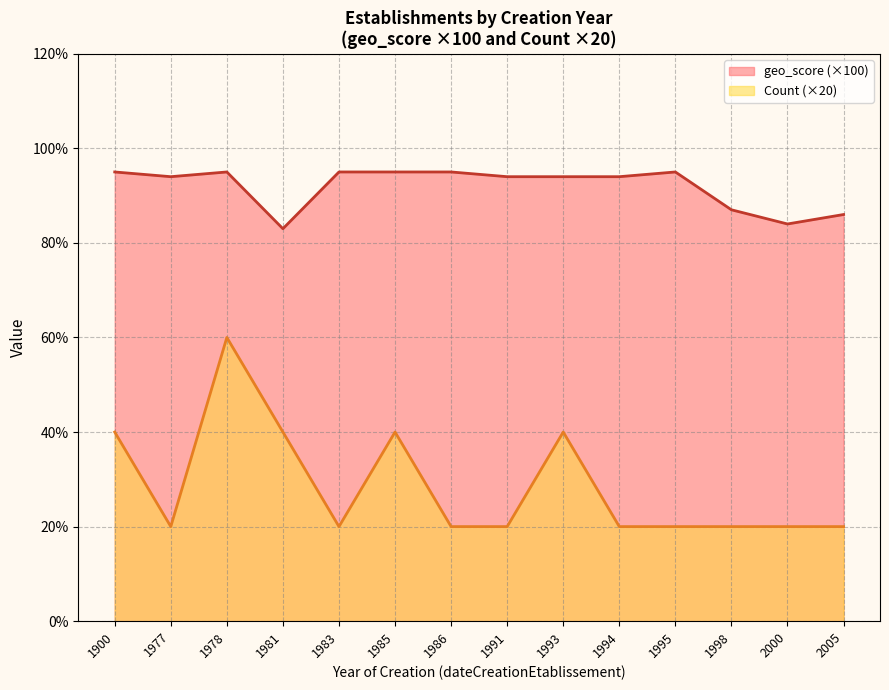

Which label corresponds to the smallest value in the chart?

1977